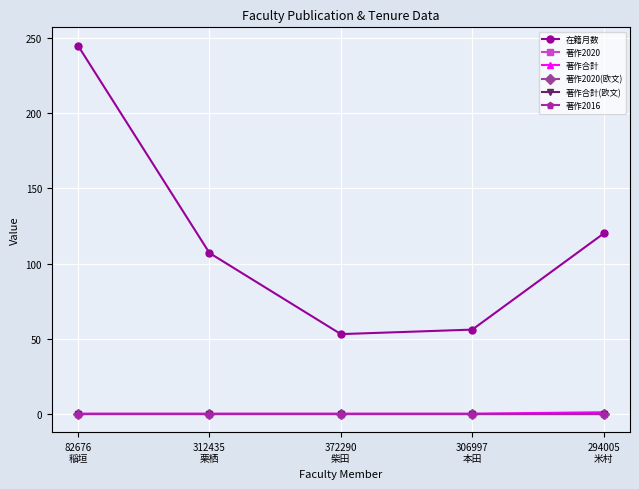

True or false: 在籍月数 and 著作合計 cross at least once.

False